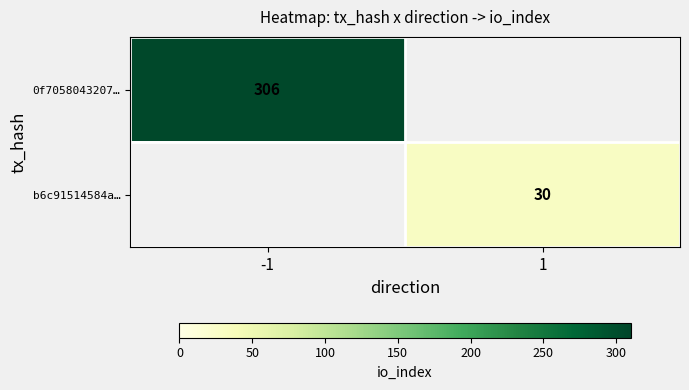

True or false: 0f7058043207… has a value of 542 at -1.

False